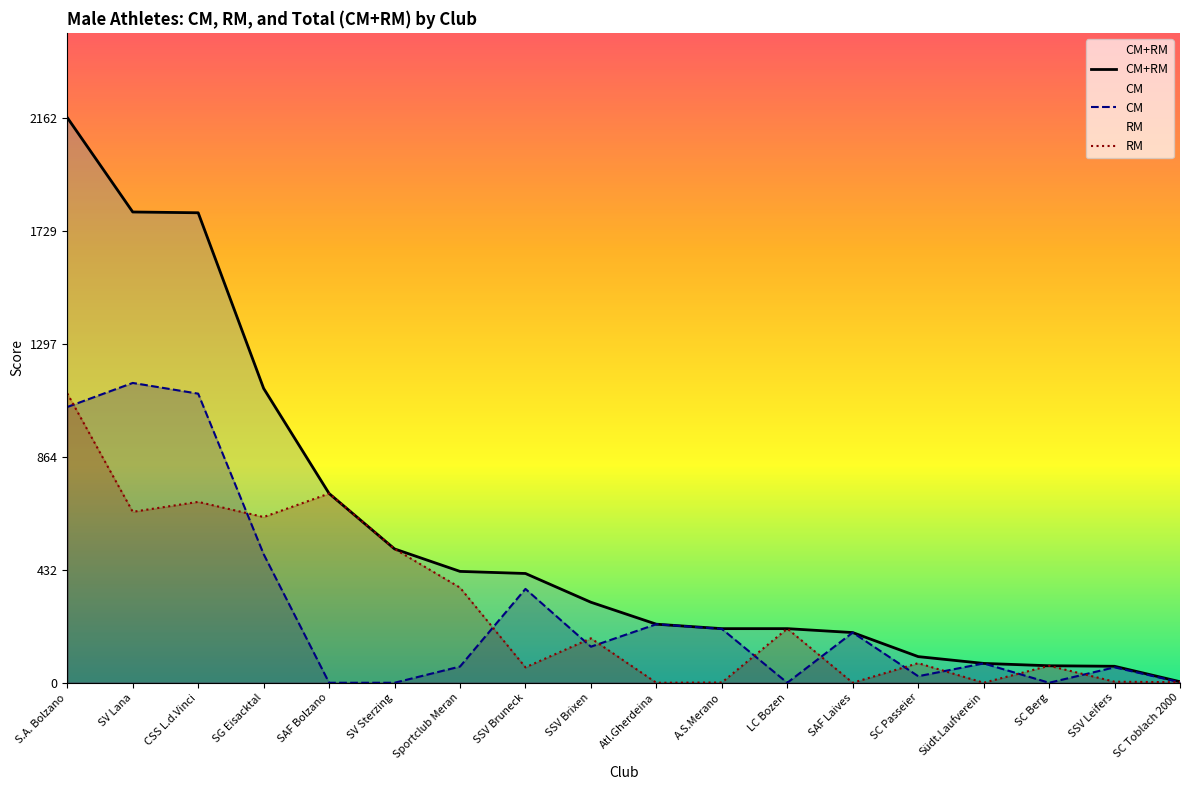

At which category does RM reach its first local valley?

SV Lana